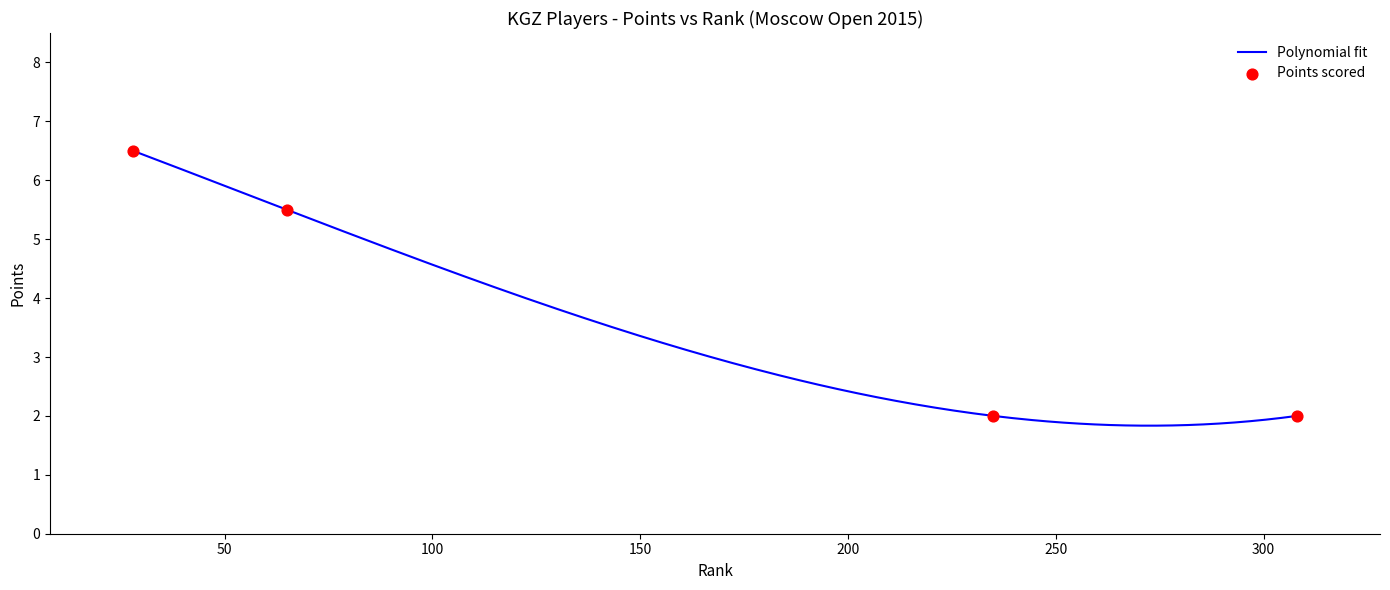

What is the change in value from Tologontegin Semetey to Samsalieva Nazgul?

-3.5